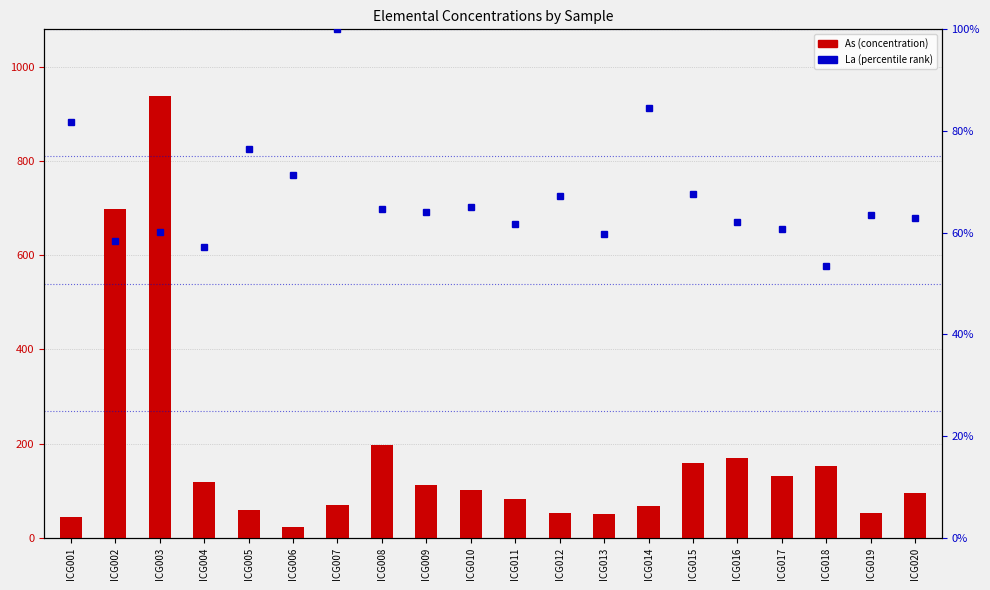

What is the average value of the La (scaled) series?

67.1